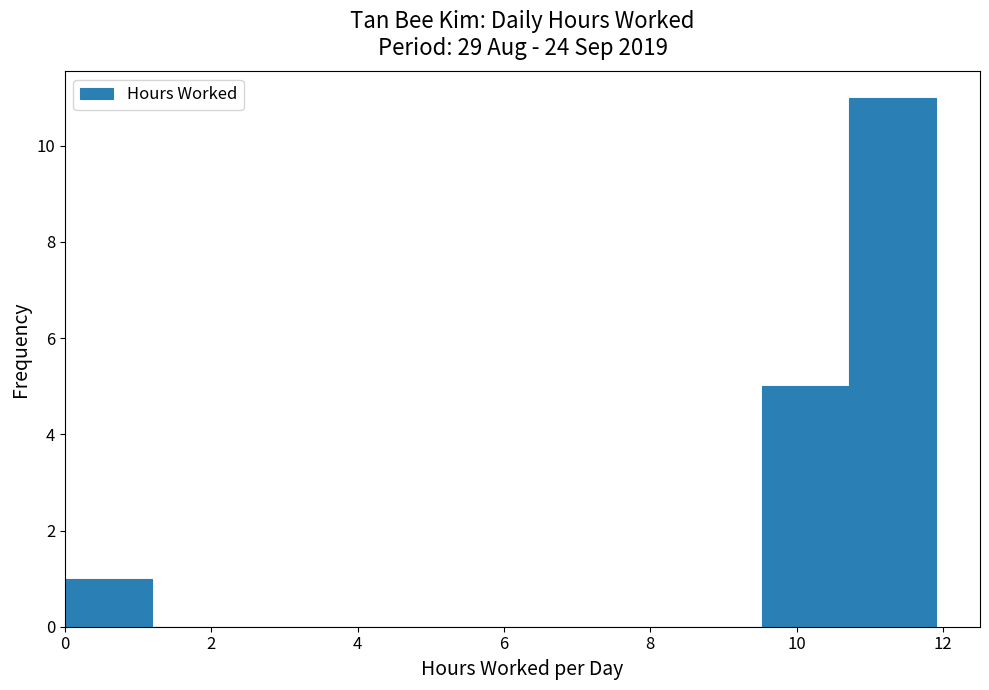

What is the height of the bar covering 10.8 to 12.0 on the x-axis? Neither the bar edges nor the heights are printed on the chart, so give them approximately, as read against the axes.

11